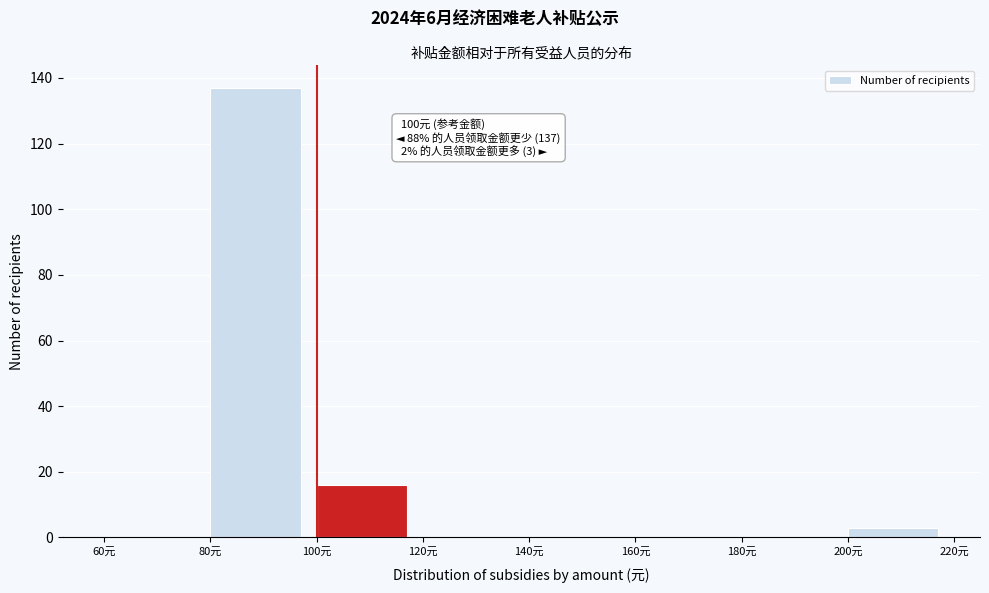

Over which range of the x-axis is the bar tallest?

80 to 100